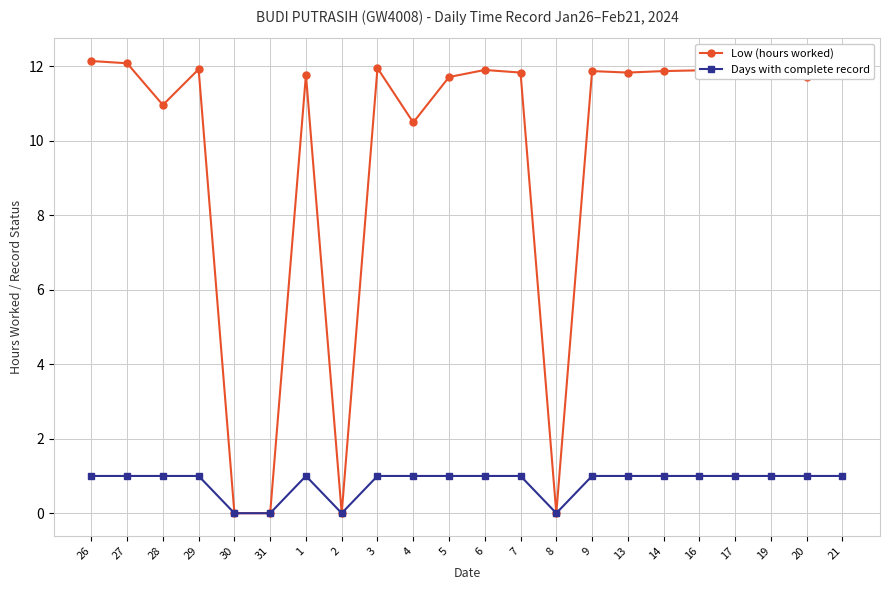

What is the highest value of the Low (hours worked) series?

12.1